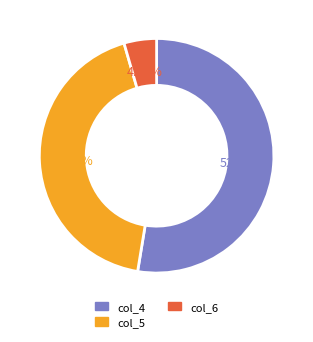

Combined, do col_4 and col_5 account for over 50%?

Yes